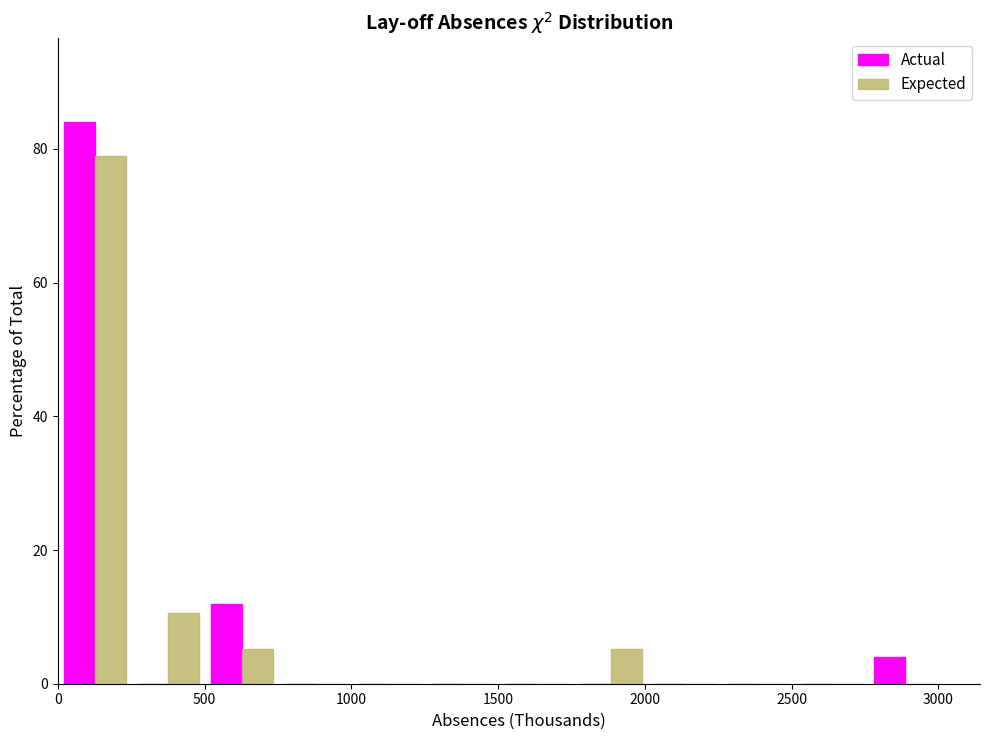

Reading left to right, transcribe this chart: for each range on the x-axis, give the height of each series' bar. Neither the bar edges nor the heights are printed on the chart, so give them approximately, as read against the axes.

0 to 250: Actual=84	Expected=78
250 to 500: Actual=0	Expected=10
500 to 750: Actual=12	Expected=6
750 to 1000: Actual=0	Expected=0
1000 to 1250: Actual=0	Expected=0
1250 to 1500: Actual=0	Expected=0
1500 to 1750: Actual=0	Expected=0
1750 to 2000: Actual=0	Expected=6
2000 to 2250: Actual=0	Expected=0
2250 to 2500: Actual=0	Expected=0
2500 to 2750: Actual=0	Expected=0
2750 to 3000: Actual=4	Expected=0